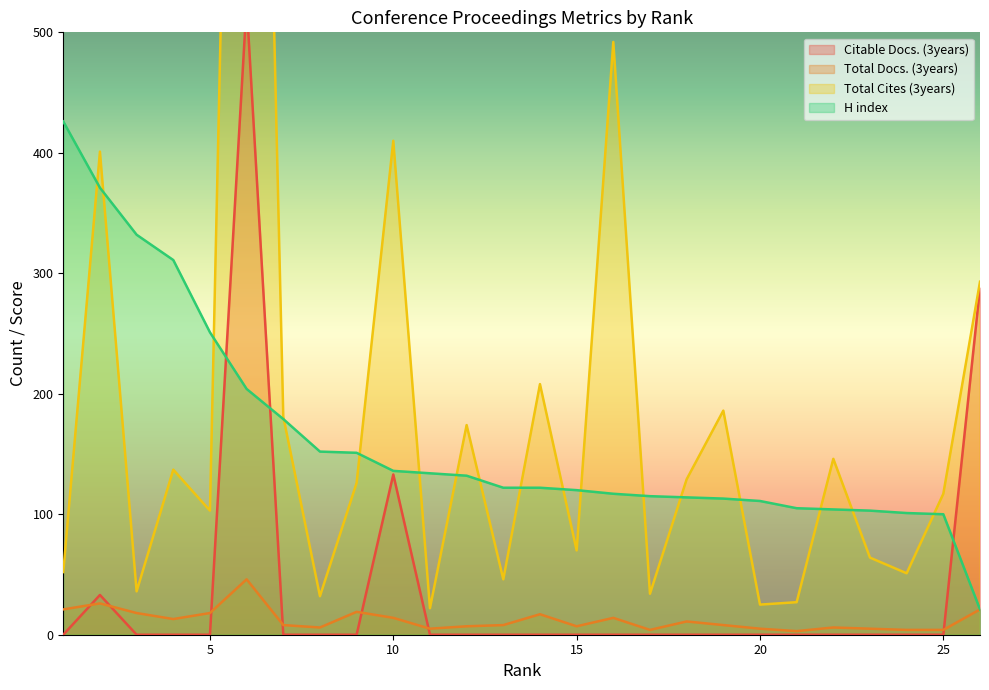

What is the spread (max minus min) of values at 1?

426